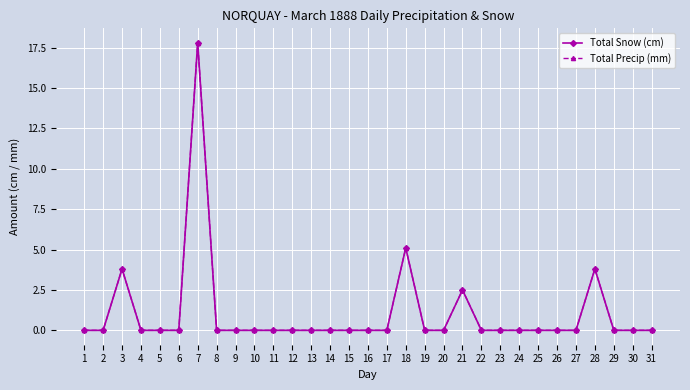

Does the chart have visible grid lines?

Yes